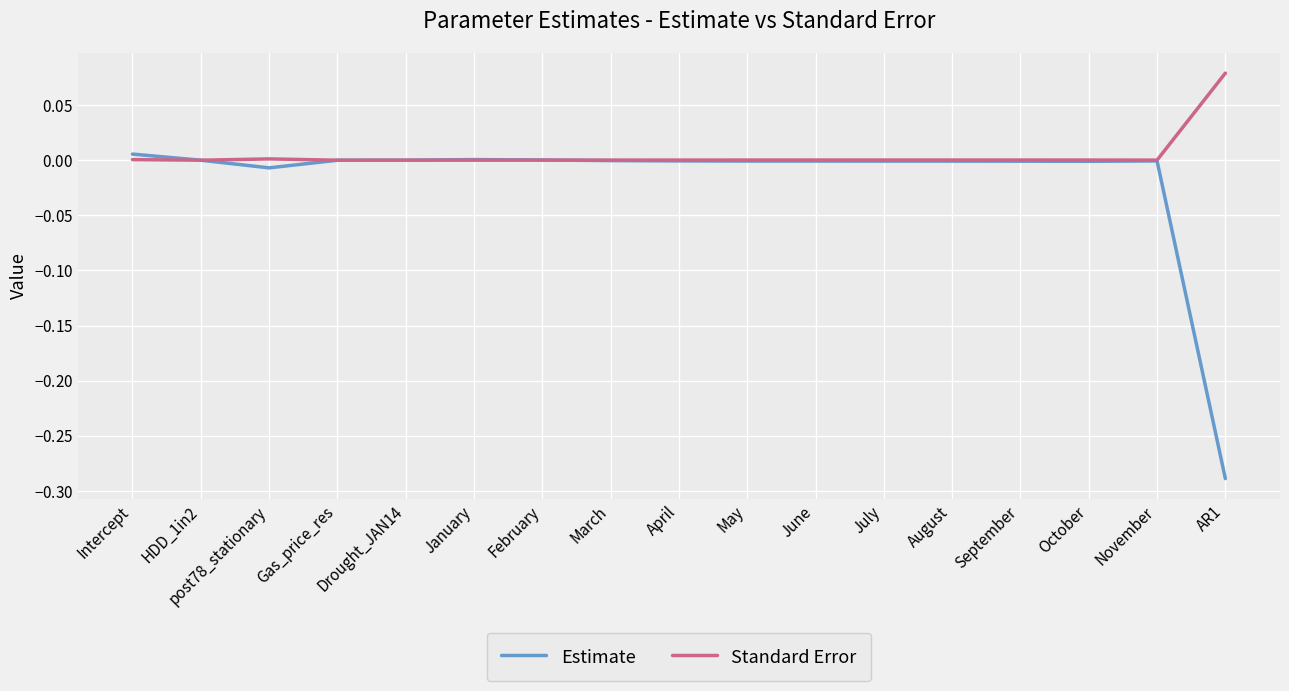

What is the lowest value of the Estimate series?

-0.3